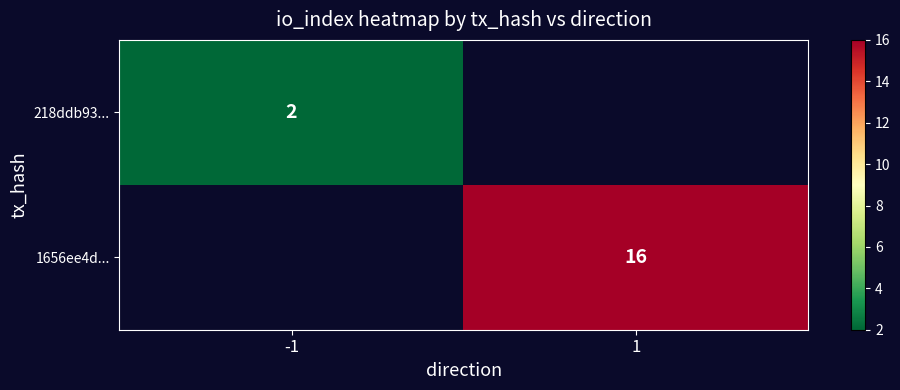

Is the value of 1656ee4d... at 1 greater than the value of 218ddb93... at -1?

Yes